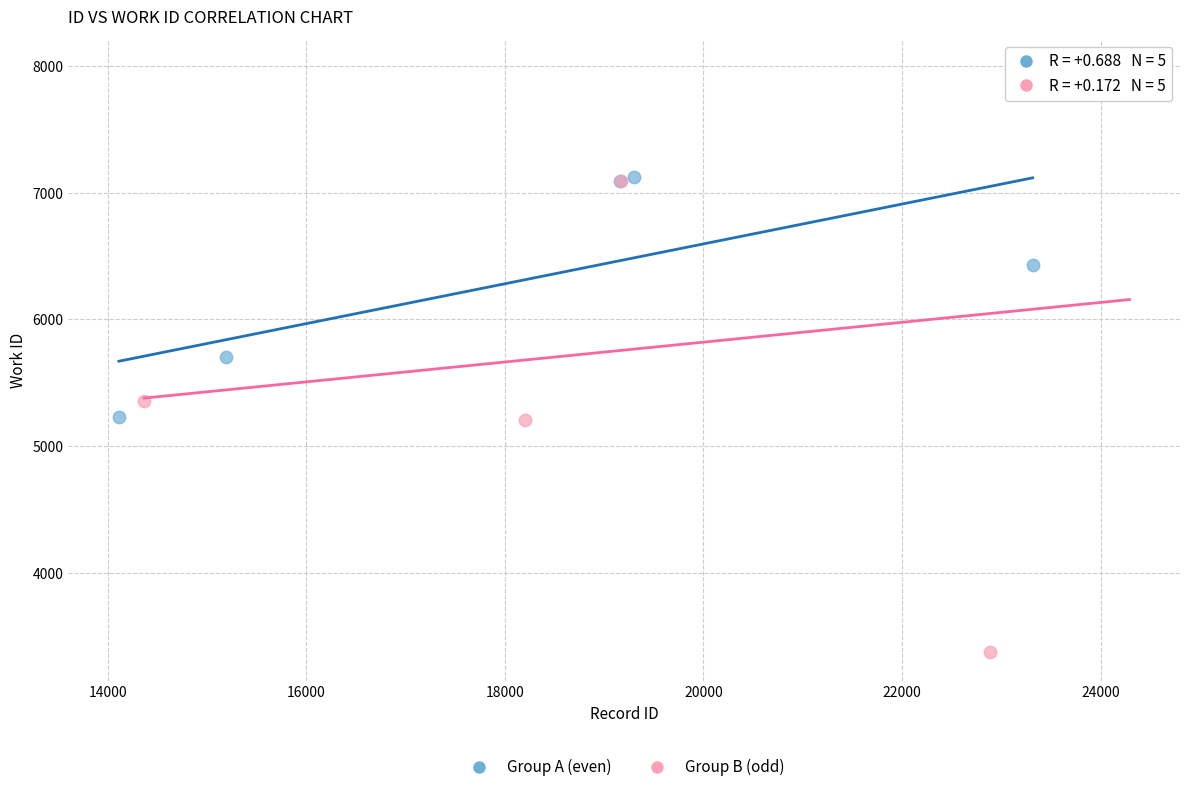

Which series contains the lowest Y value?

Group B (odd)